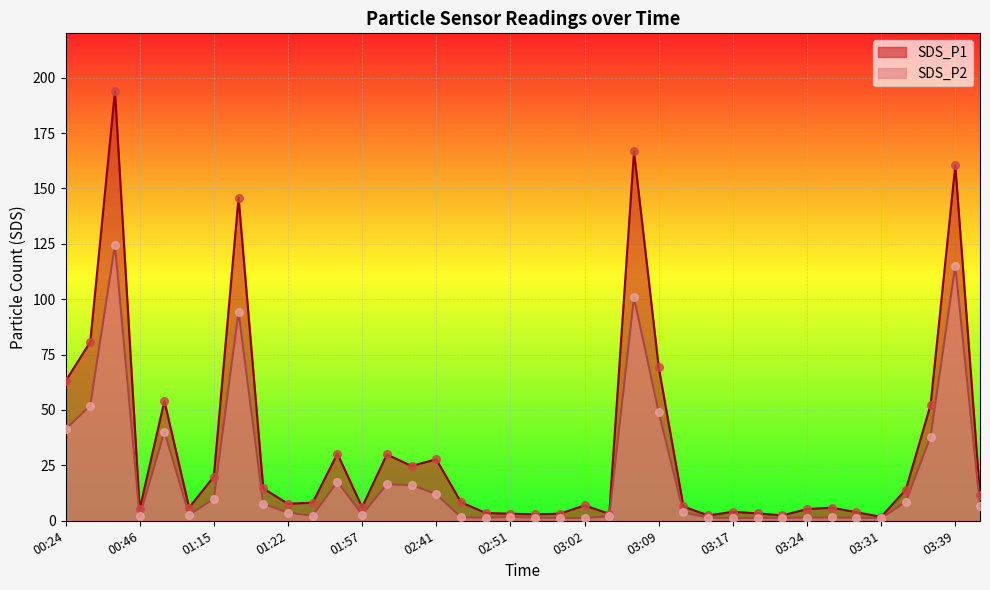

Which series contains the highest Y value?

SDS_P1